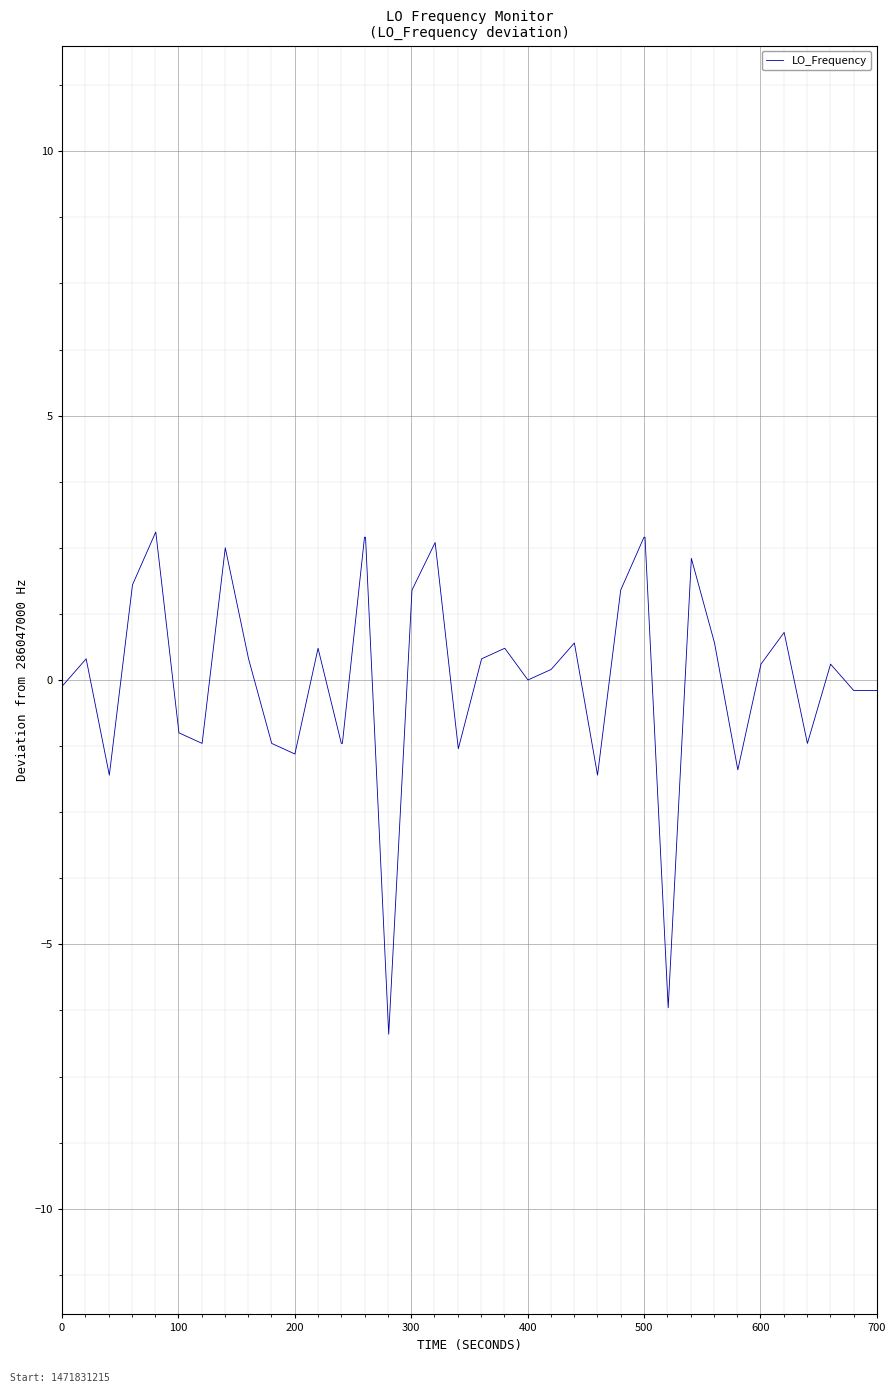

What is the difference between the maximum and minimum values?

9.5